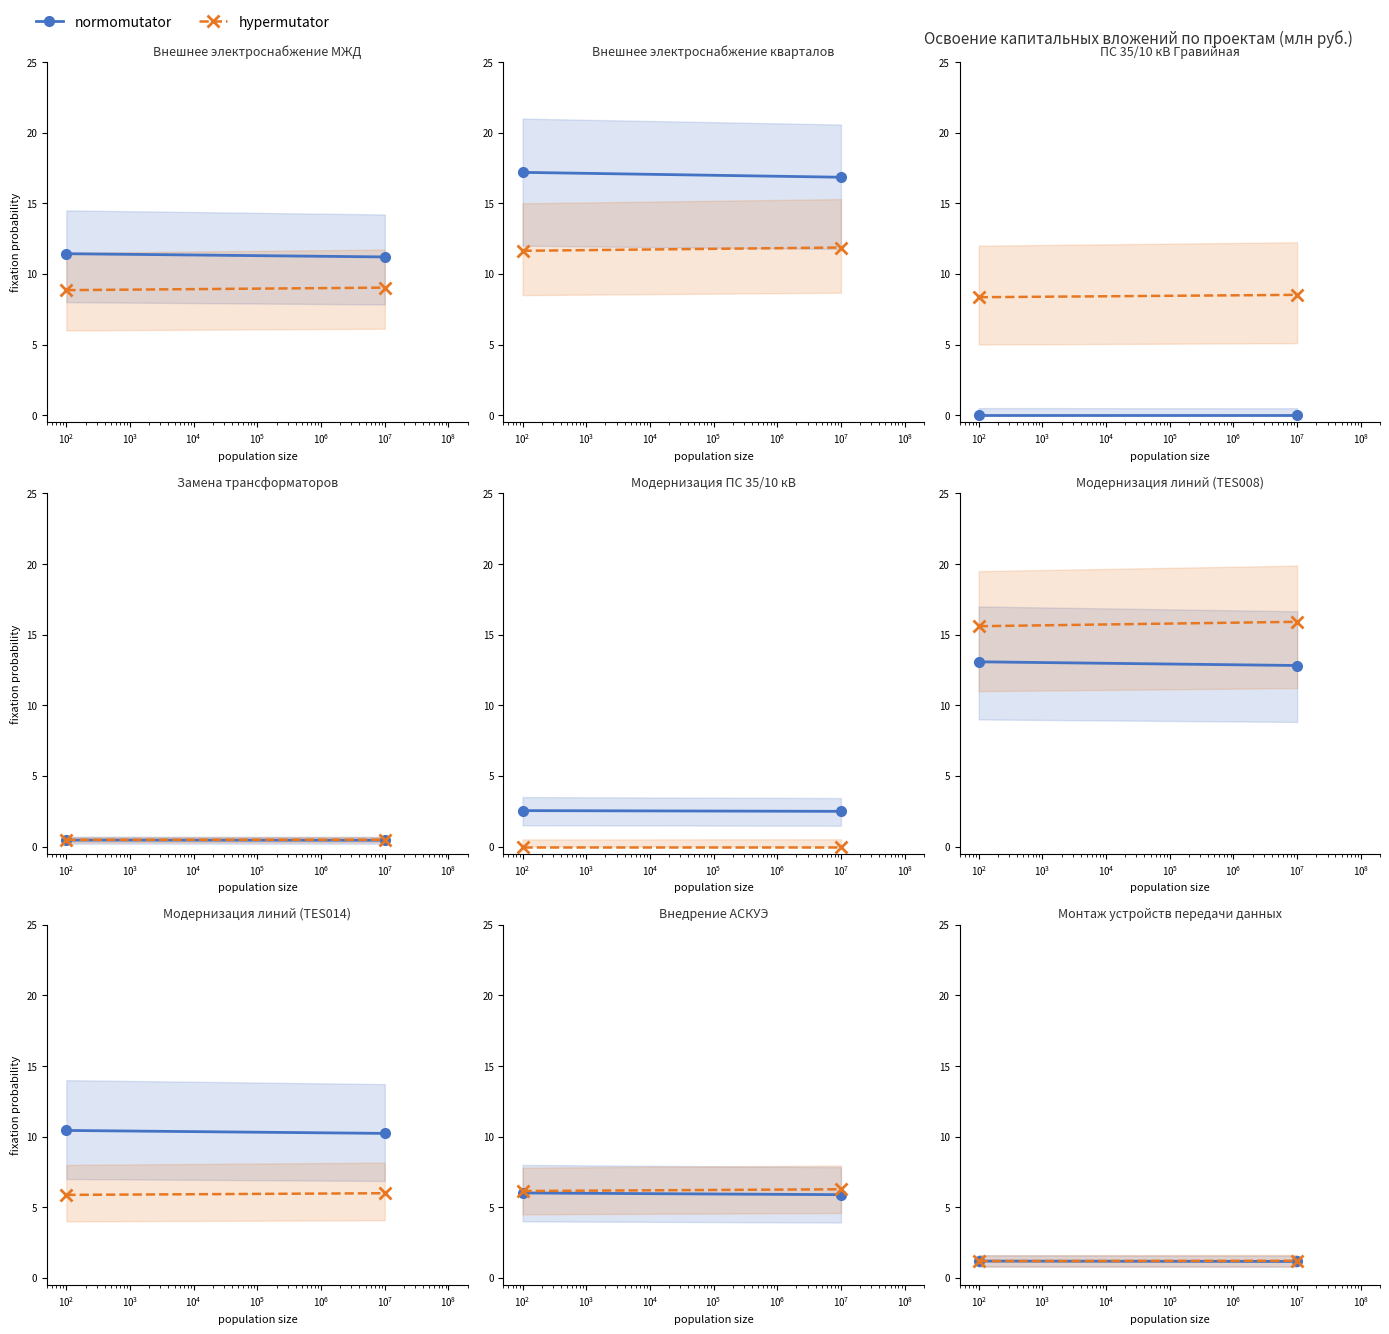

Count the normomutator values in the range 1 to 2.

2